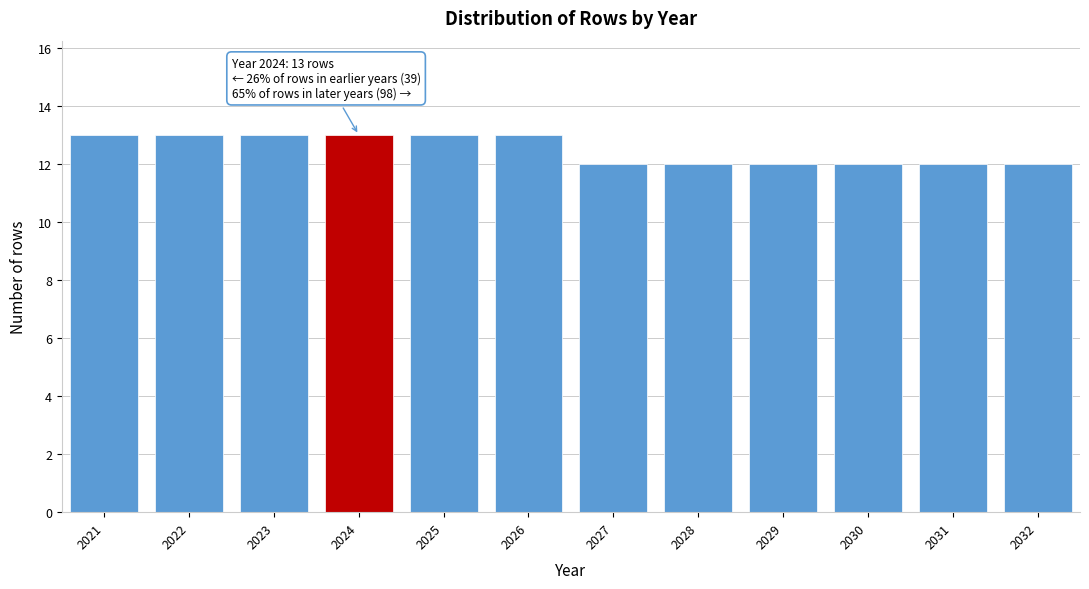

Reading left to right, what are all the values shown in this chart?

13	13	13	13	13	13	12	12	12	12	12	12